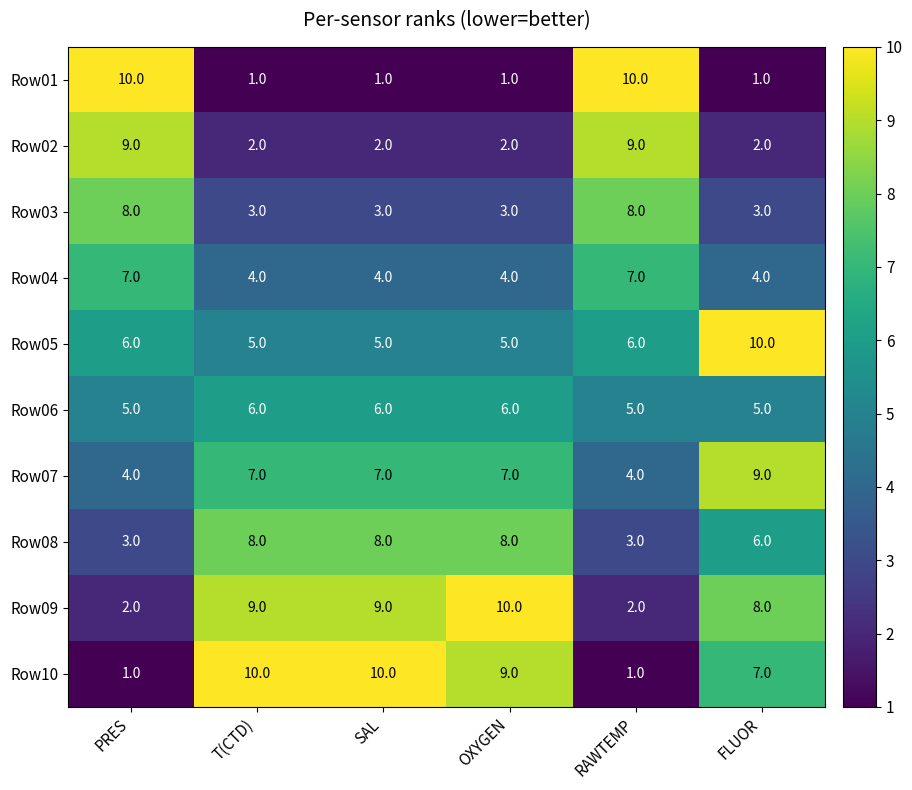

At PRES, list the series in order from largest to smallest.

Row01, Row02, Row03, Row04, Row05, Row06, Row07, Row08, Row09, Row10